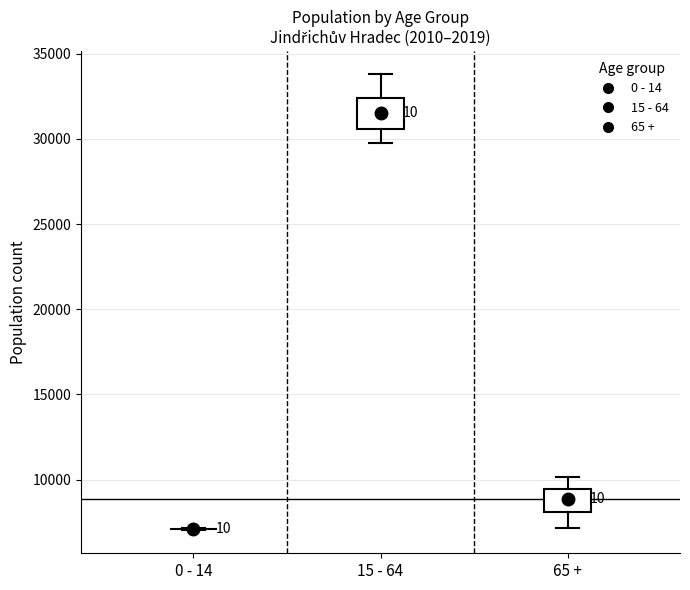

Reading left to right, read every box against the y-axis: the position of its median line, the range the box covers, and the ends of its whiskers. The values are not printed on the chart, so give them approximately, as read against the axis.

0 - 14: box collapsed to a line at 7000, whiskers 7000 to 7000
15 - 64: median 31500, box 30500 to 32500, whiskers 30000 to 34000
65 +: median 9000, box 8000 to 9500, whiskers 7000 to 10000